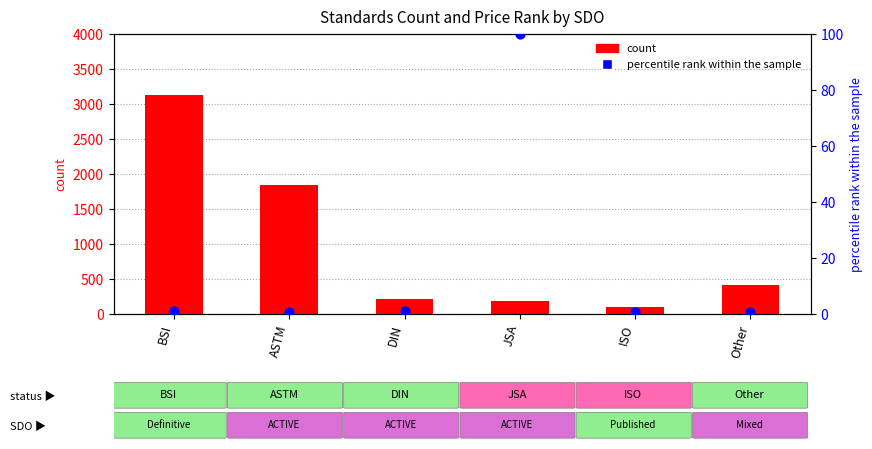

Is the value of count at BSI greater than the value of percentile rank within the sample at ISO?

Yes